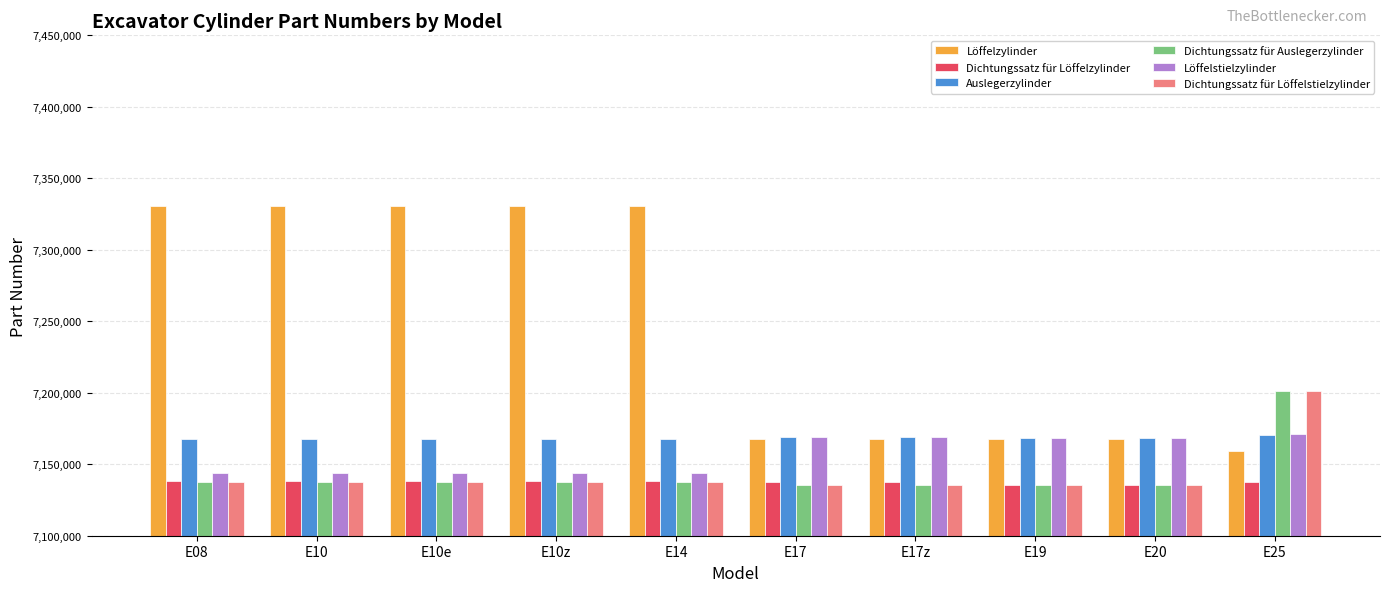

What is the difference between the maximum and minimum values in the Dichtungssatz für Löffelzylinder series?

2457